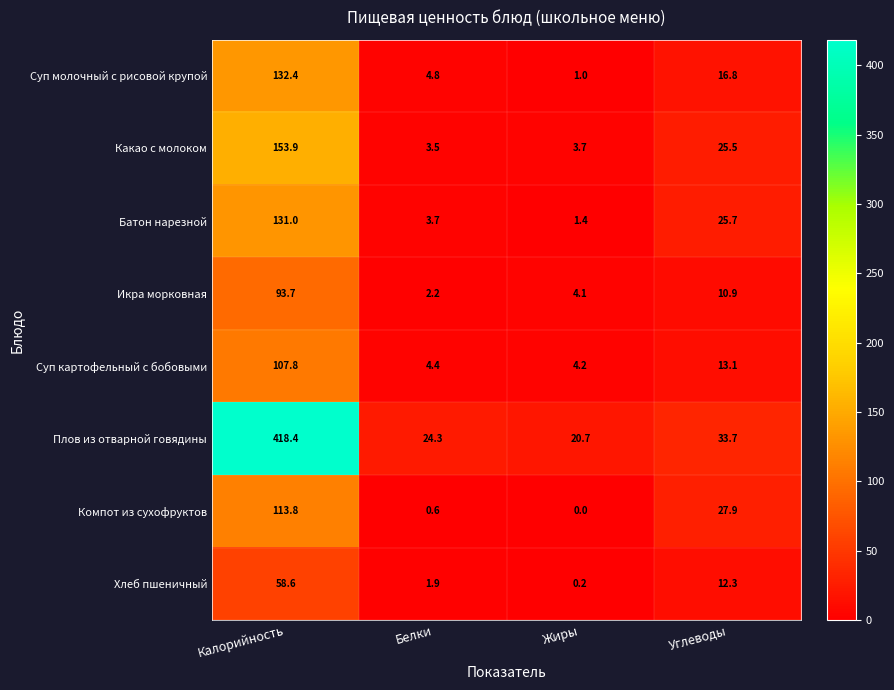

Which category has the highest value across all series?

Калорийность